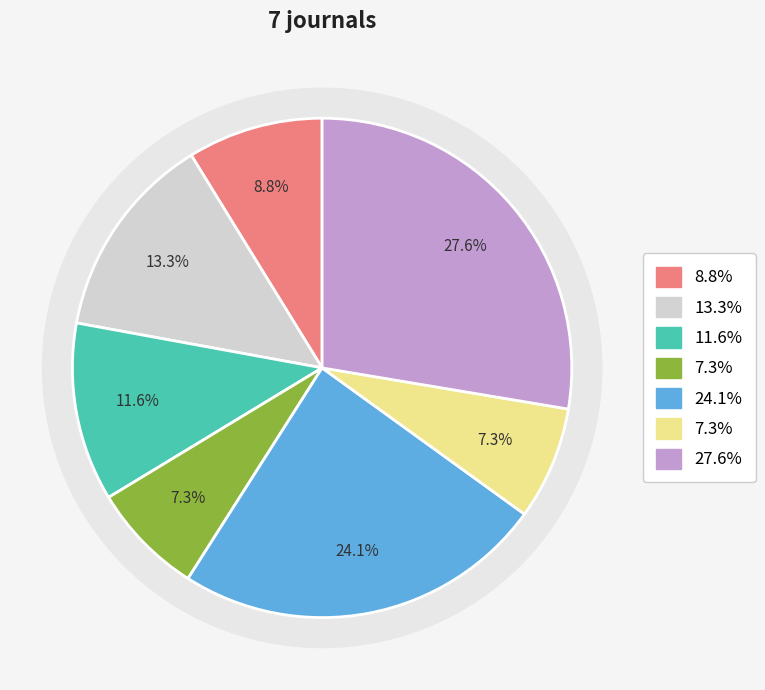

True or false: 2 accounts for 13% of the total.

True